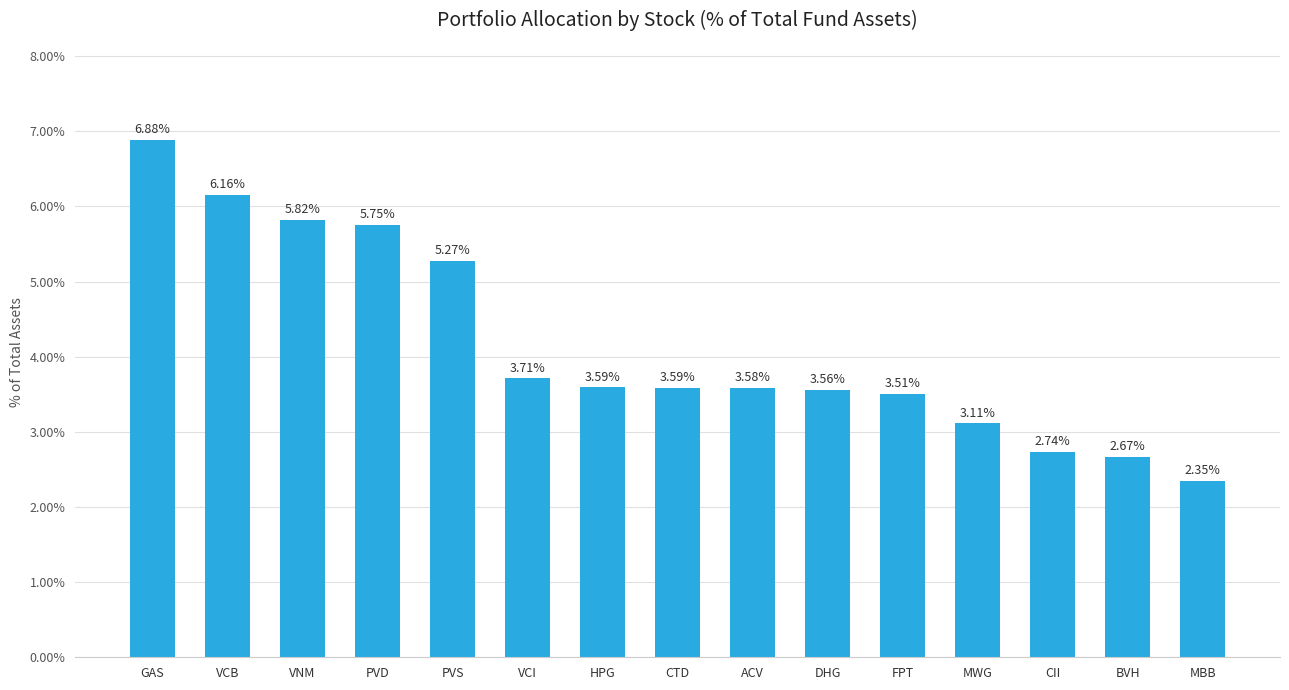

Does the chart contain stacked bars?

No